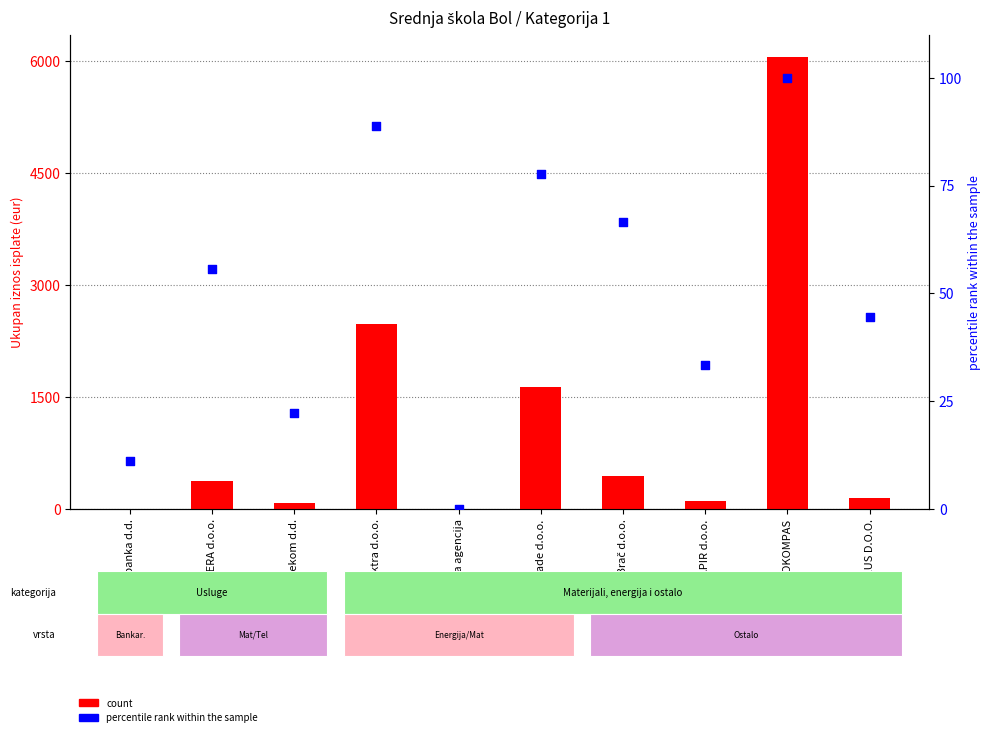

What are all the series names shown in the legend?

count, percentile rank within the sample